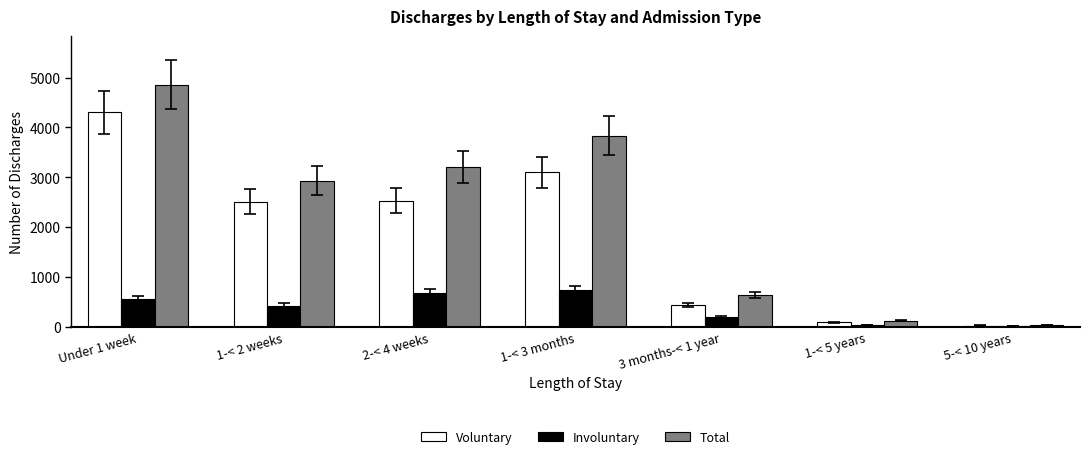

Count the number of data series in this chart.

3